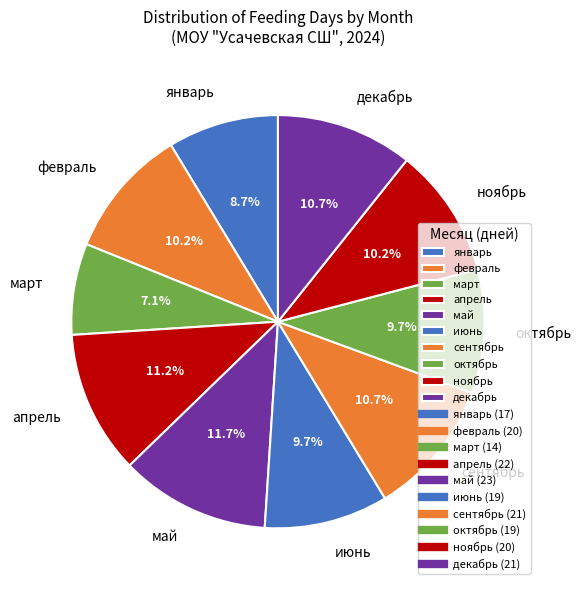

To the nearest percent, what percentage of the pie is март?

7%